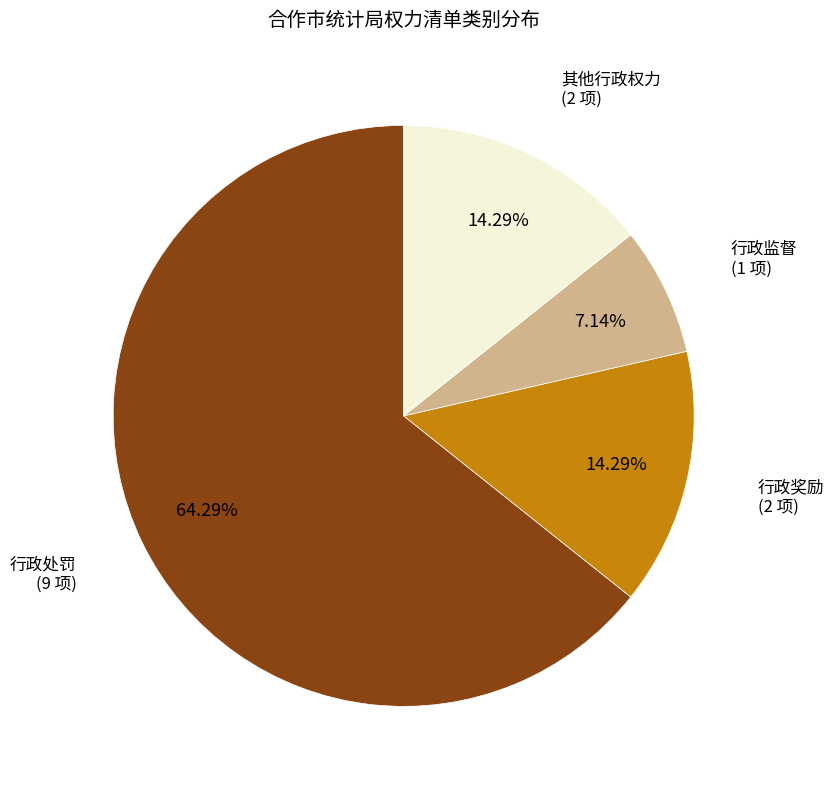

Does any single category account for the majority?

Yes